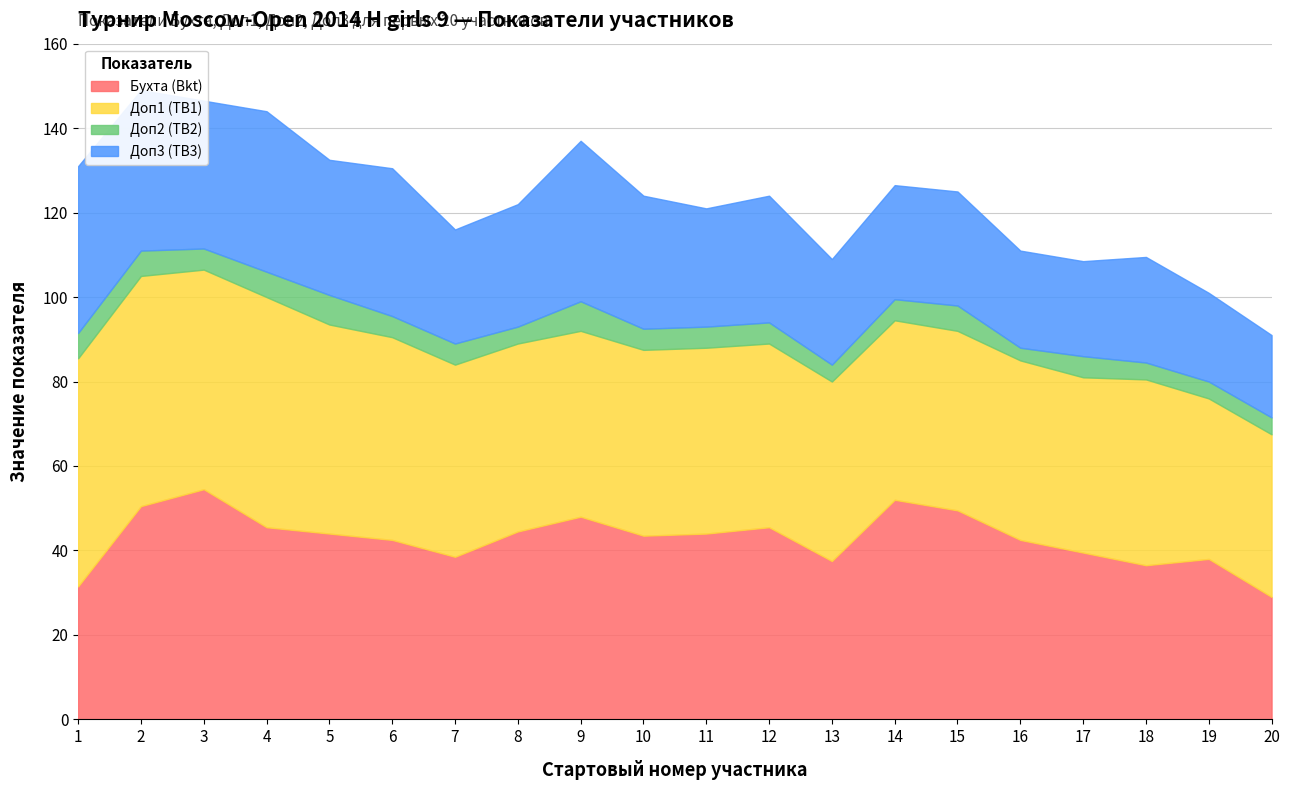

Which series ends up on top after the final intersection of Доп3 (TB3) and Бухта (Bkt)?

Бухта (Bkt)